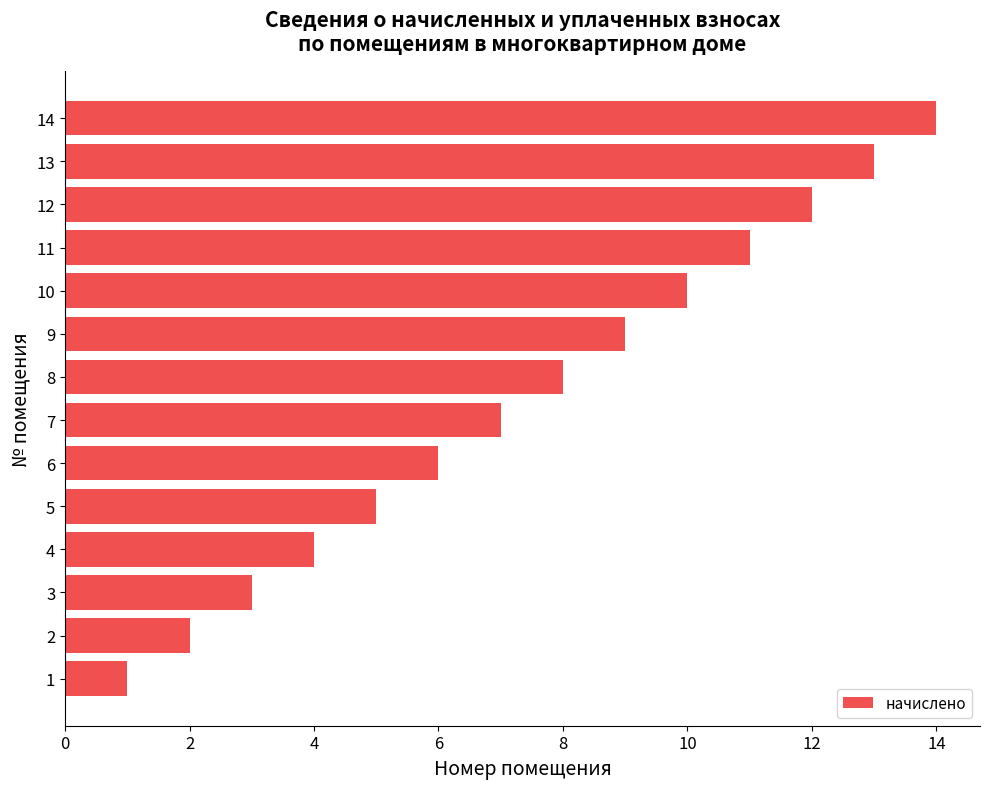

True or false: the data shows 12 at 12.

True